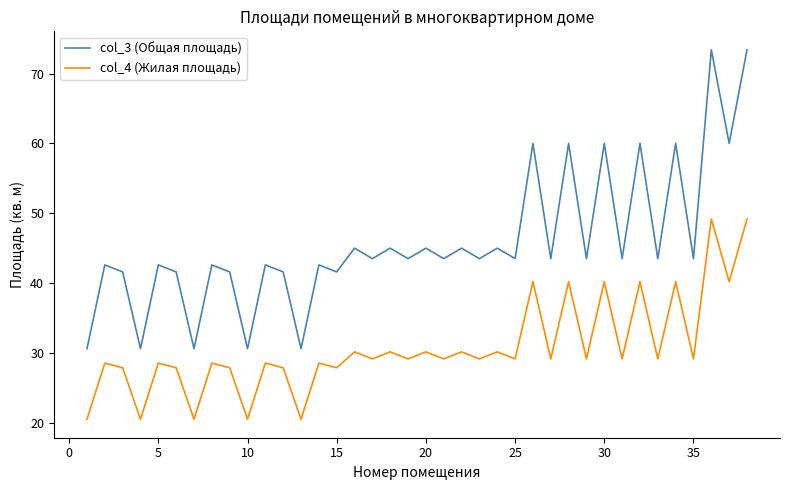

At how many categories does at least one series exceed 21?

38